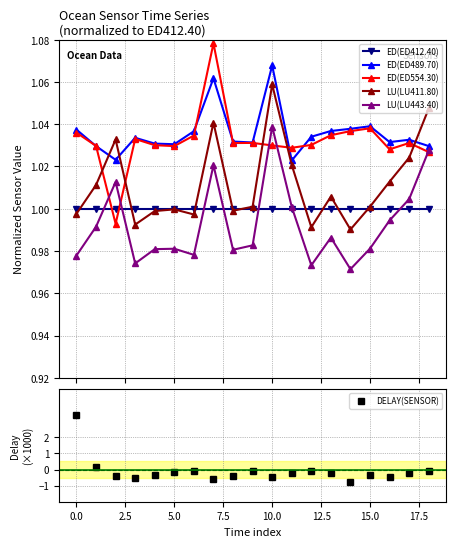

True or false: LU(LU443.40) and LU(LU411.80) cross at least once.

False